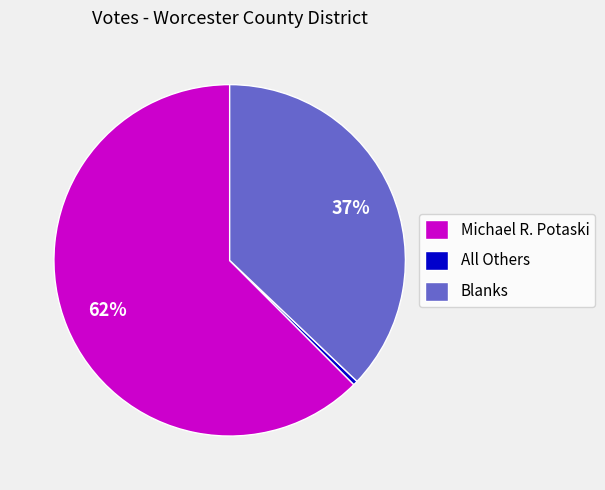

Which category accounts for the majority?

Michael R. Potaski